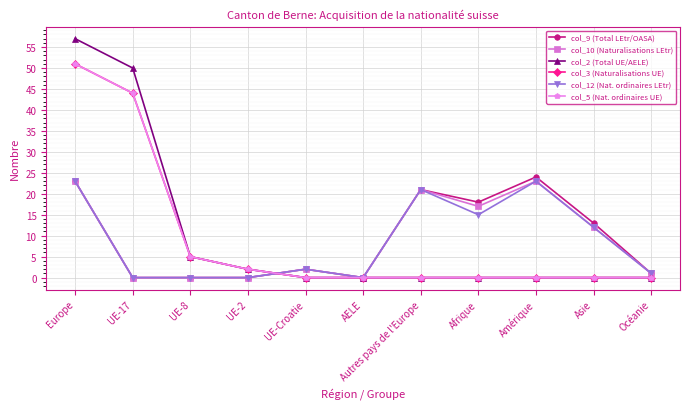

What is the difference between the col_9 (Total LEtr/OASA) values at UE-Croatie and AELE?

2